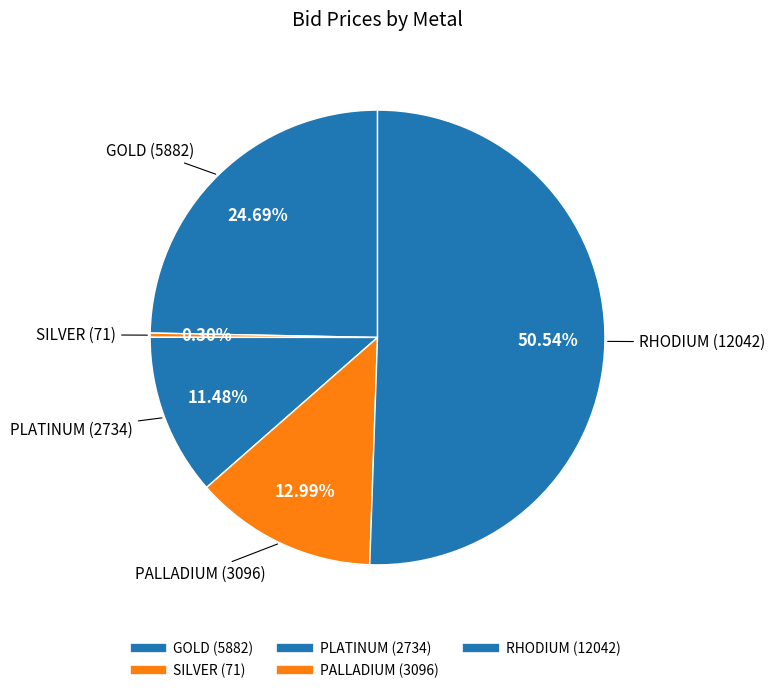

Which category has the smallest portion of the pie?

SILVER